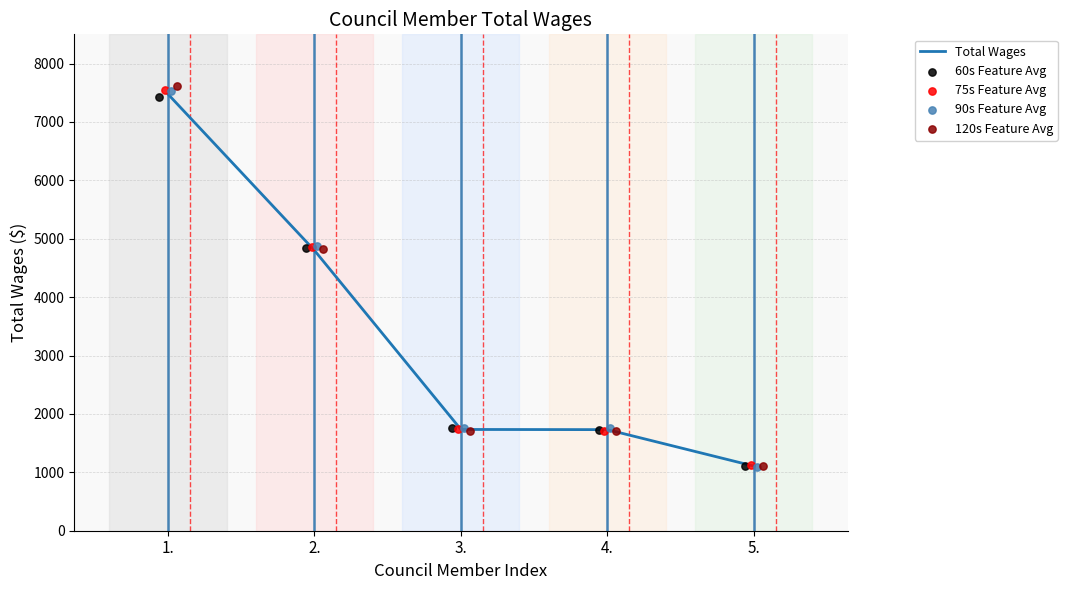

Which series reaches the maximum Y coordinate?

120s Feature Avg